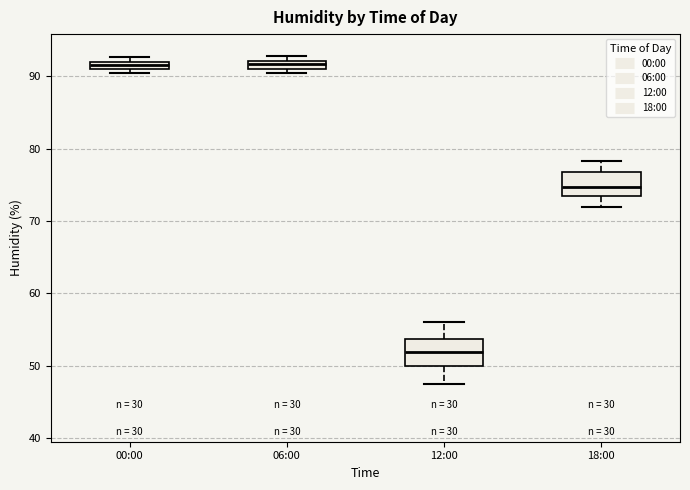

Where does the lower whisker of the box for 12:00 end on the y-axis? The values are not printed on the chart, so give them approximately, as read against the axis.

48